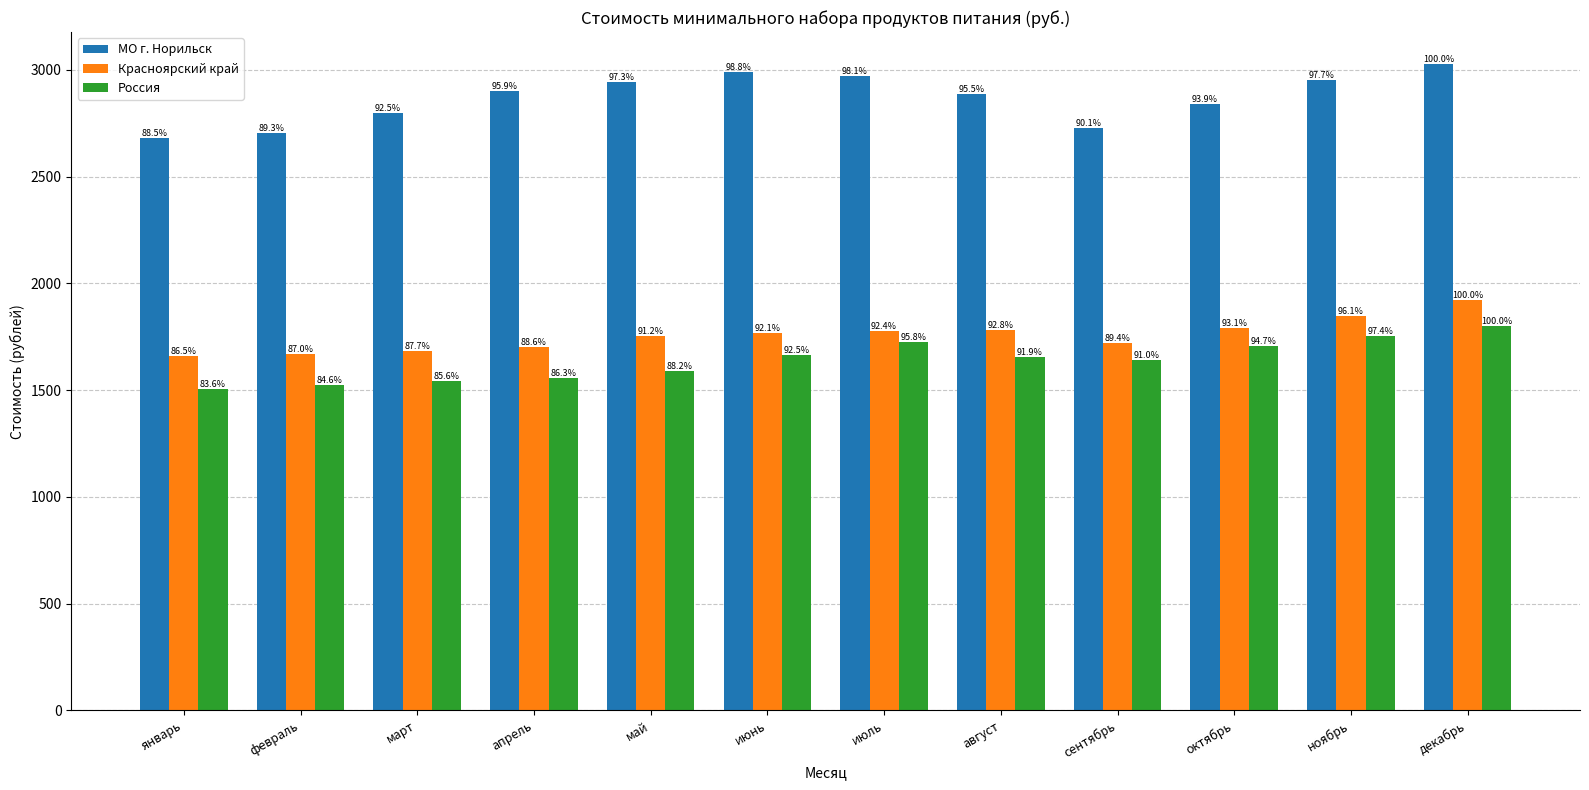

What is the average value of the Красноярский край series?

1756.7